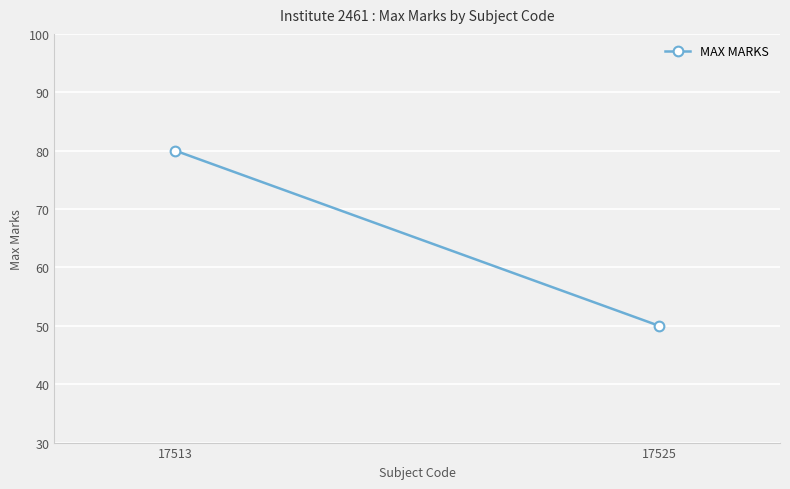

What is the sum of all values?

130